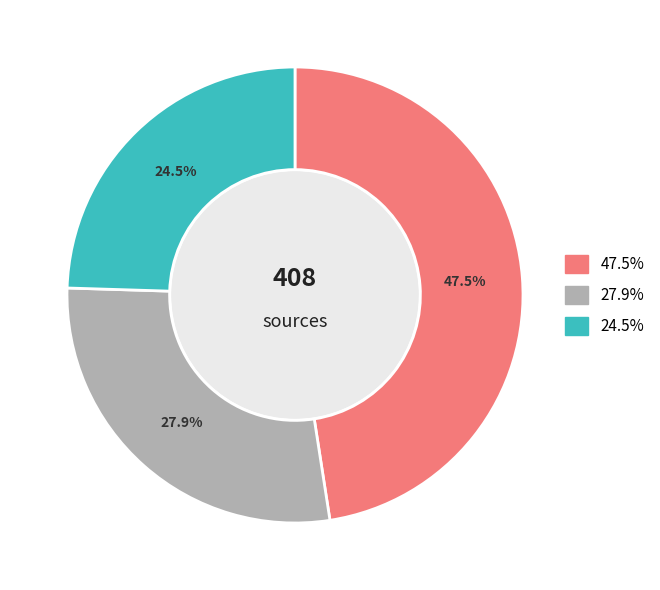

Is there any slice that represents more than half of the pie?

No